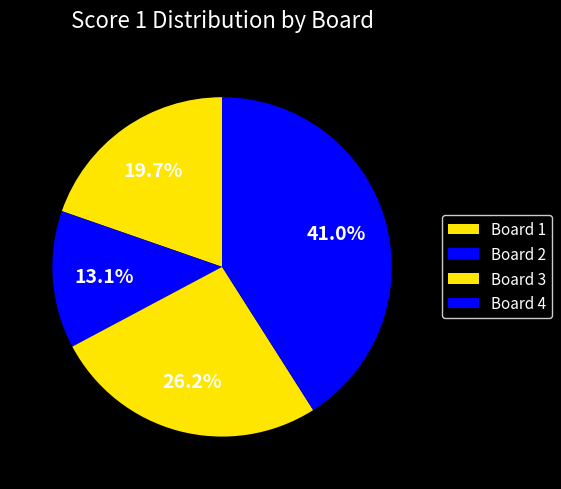

Count the number of slices in the pie.

4